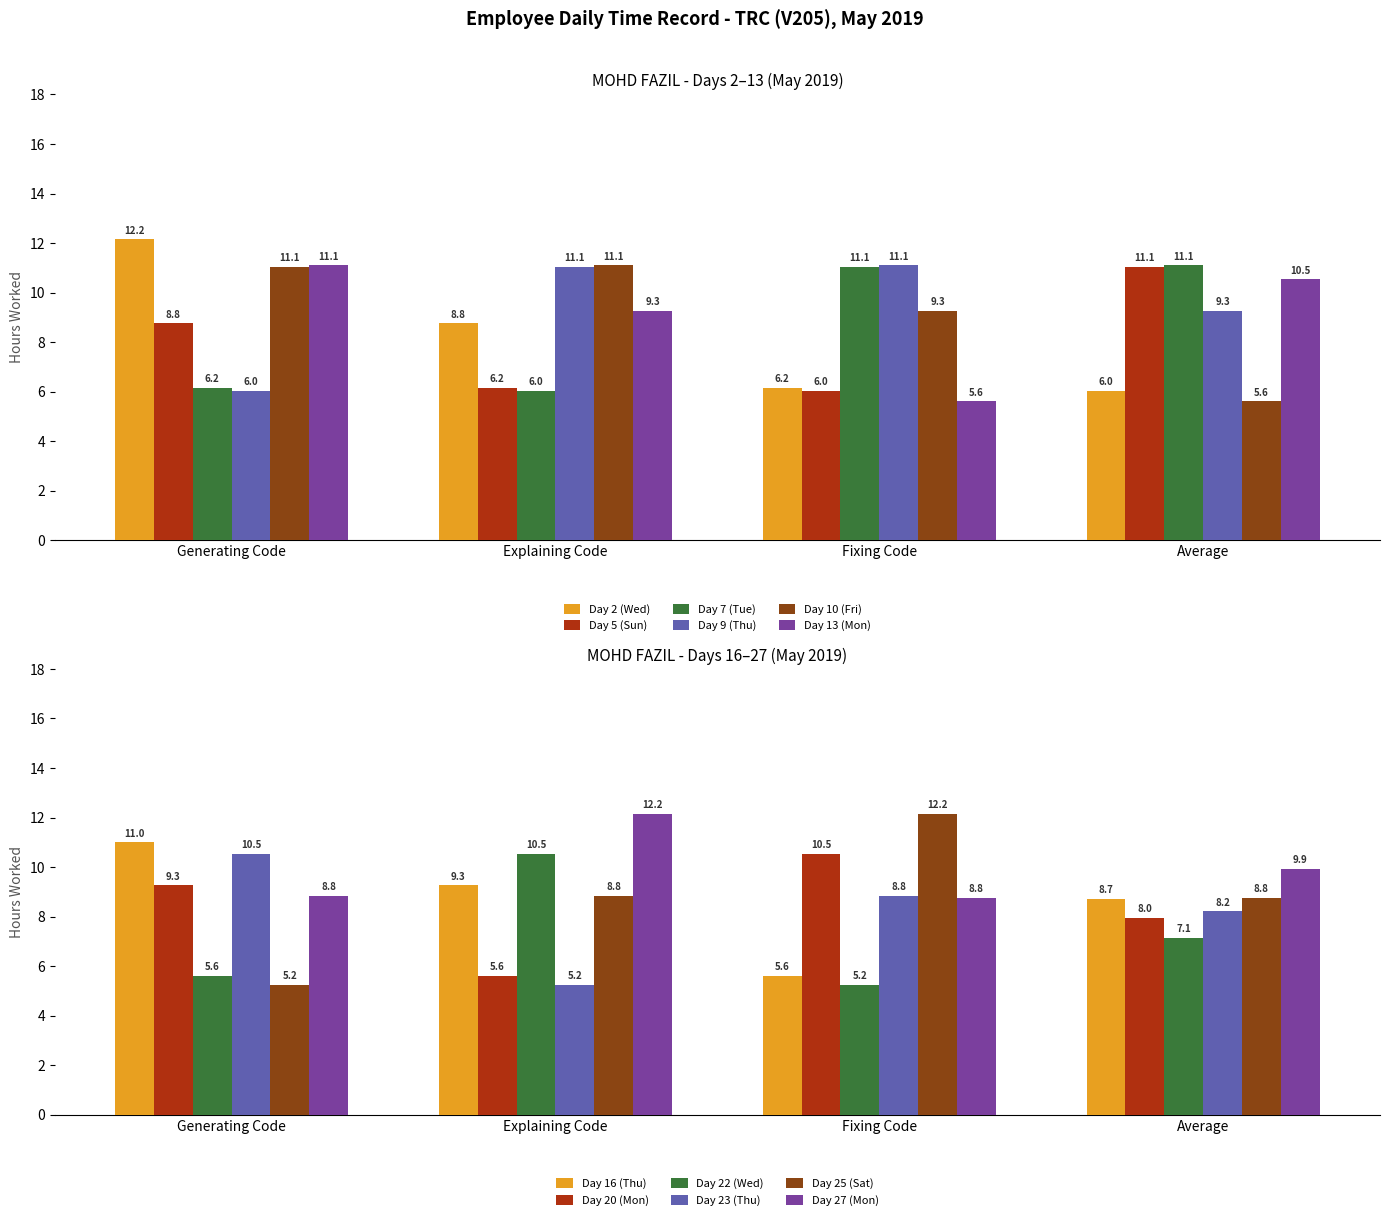

What is the value of the Day 10 (Fri) bar at the 1st from the left?

11.1